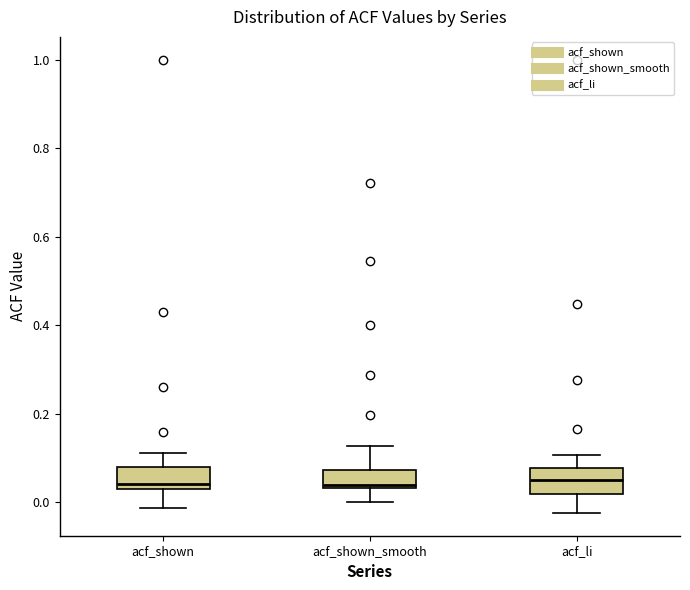

Reading left to right, transcribe this box plot: for each box, give where its median line is, the range the box spans, and where its two whiskers end, as read against the y-axis. The values are not printed on the chart, so give them approximately, as read against the axis.

acf_shown: median 0.04, box 0.02 to 0.08, whiskers -0.02 to 0.12
acf_shown_smooth: median 0.04 (just above the box's lower edge), box 0.04 to 0.08, whiskers 0.00 to 0.12
acf_li: median 0.04, box 0.02 to 0.08, whiskers -0.02 to 0.10